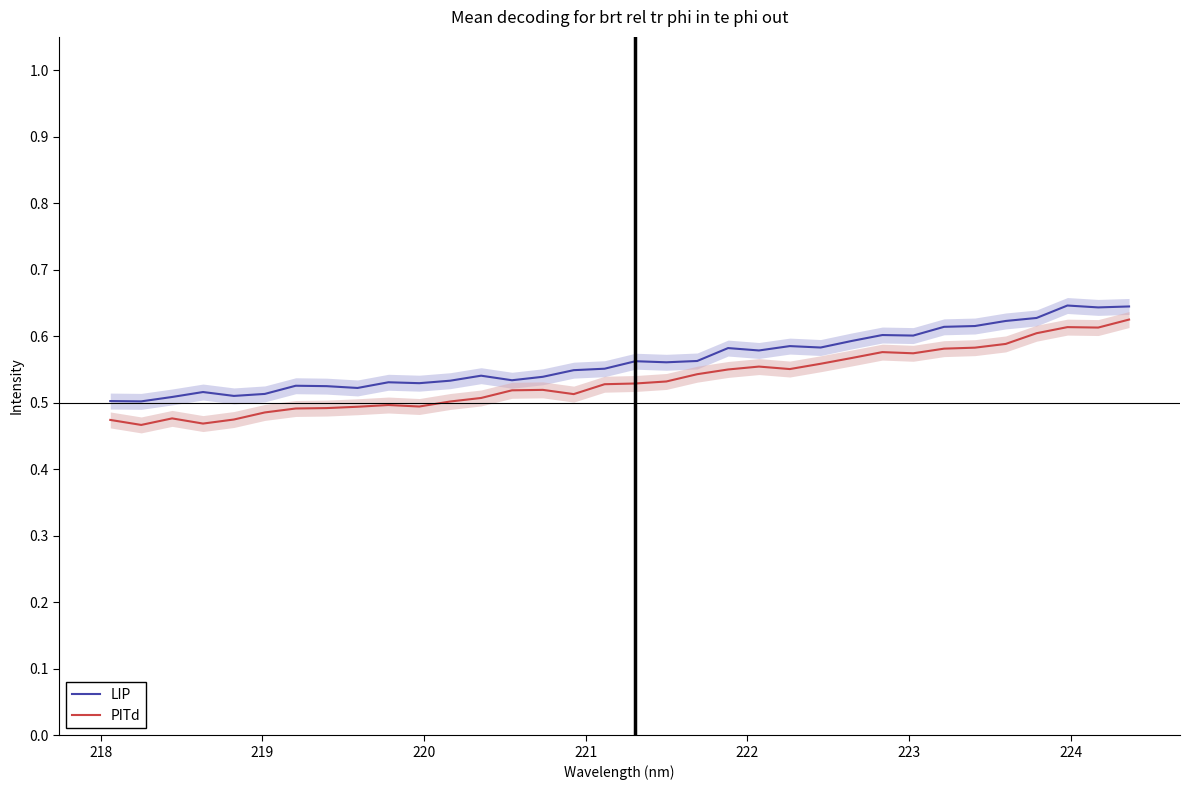

The PITd series shows 0.5 at 220. True or false?

True